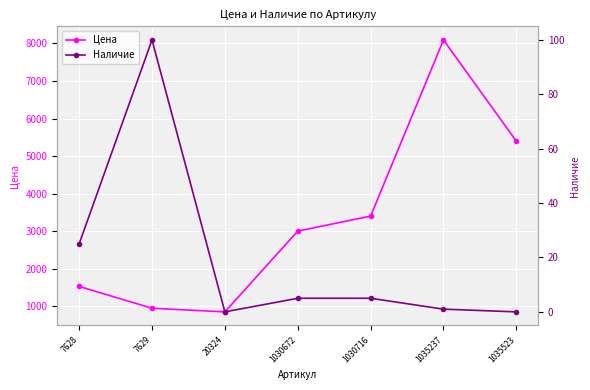

The value of Цена at 1035523 is 8824. True or false?

False